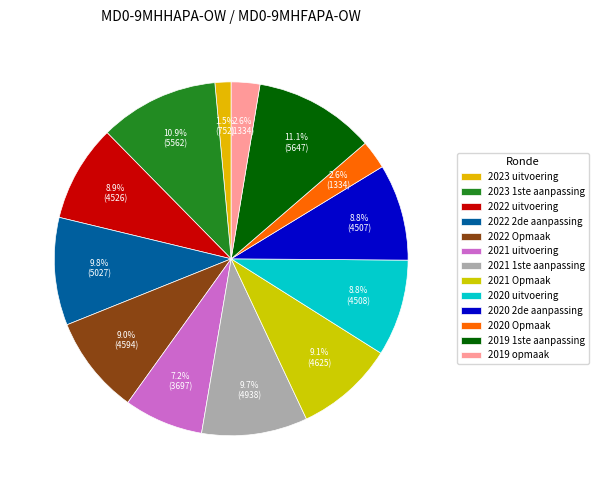

Does any single category account for the majority?

No